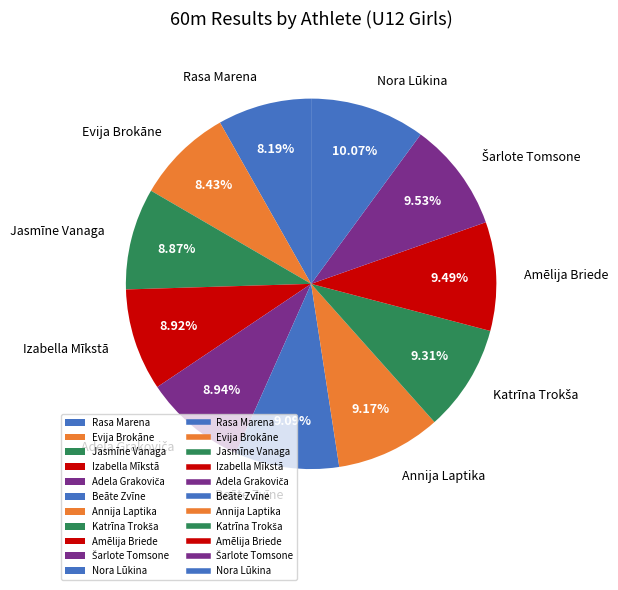

Does Jasmīne Vanaga account for over 50% of the chart?

No